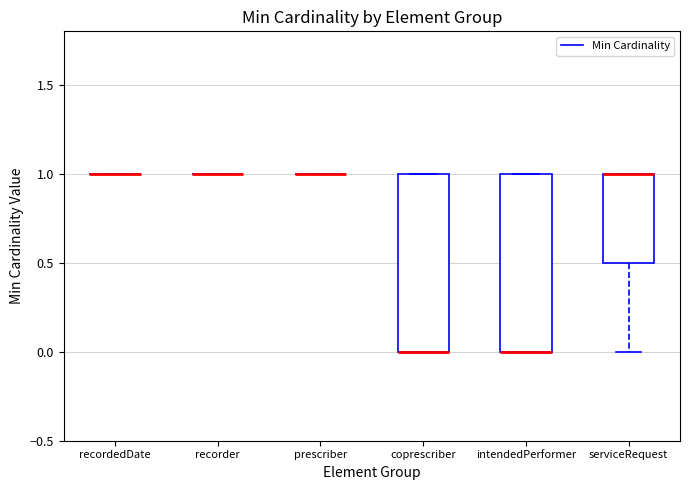

Reading left to right, read every box against the y-axis: the position of its median line, the range the box covers, and the ends of its whiskers. The values are not printed on the chart, so give them approximately, as read against the axis.

recordedDate: box collapsed to a line at 1.0, whiskers 1.0 to 1.0
recorder: box collapsed to a line at 1.0, whiskers 1.0 to 1.0
prescriber: box collapsed to a line at 1.0, whiskers 1.0 to 1.0
coprescriber: median 0.0 (drawn on the box's lower edge), box 0.0 to 1.0, whiskers 0.0 to 1.0
intendedPerformer: median 0.0 (drawn on the box's lower edge), box 0.0 to 1.0, whiskers 0.0 to 1.0
serviceRequest: median 1.0 (drawn on the box's upper edge), box 0.5 to 1.0, whiskers 0.0 to 1.0